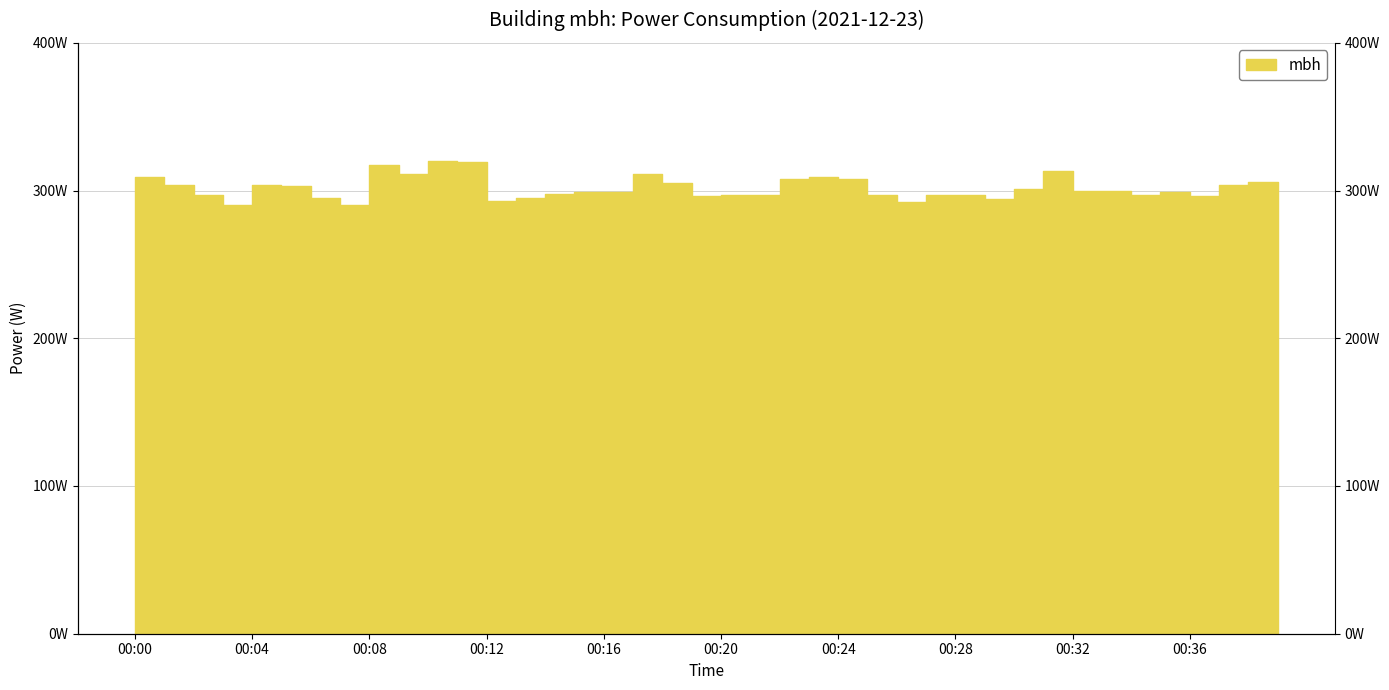

What is the difference between the maximum and minimum values?

30